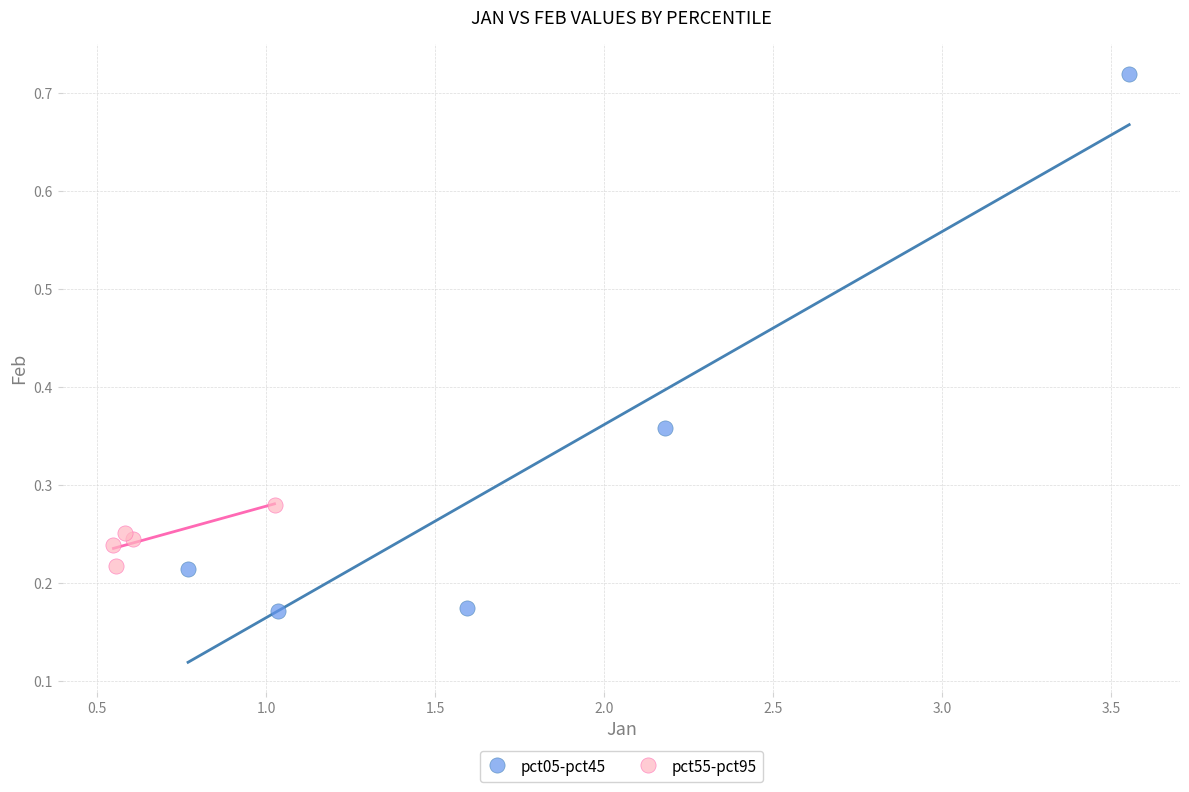

Which series contains the highest Y value?

pct05-pct45